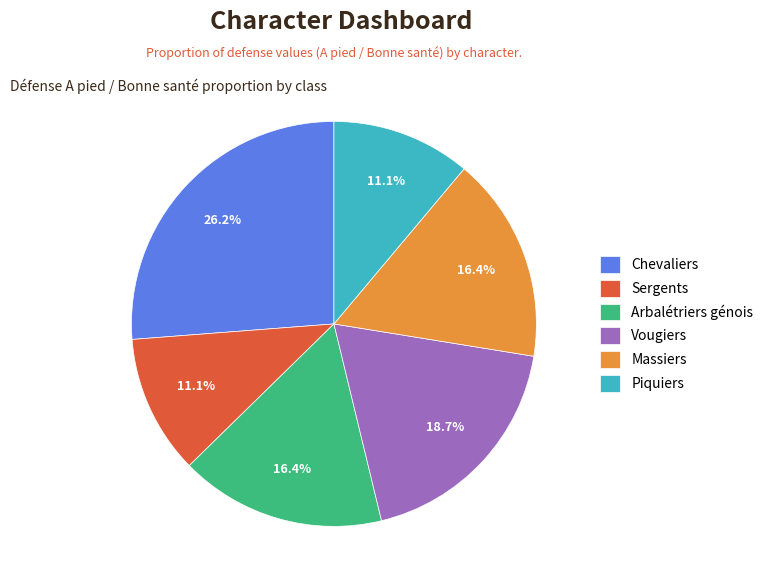

Which has a higher value, Piquiers or Vougiers?

Vougiers